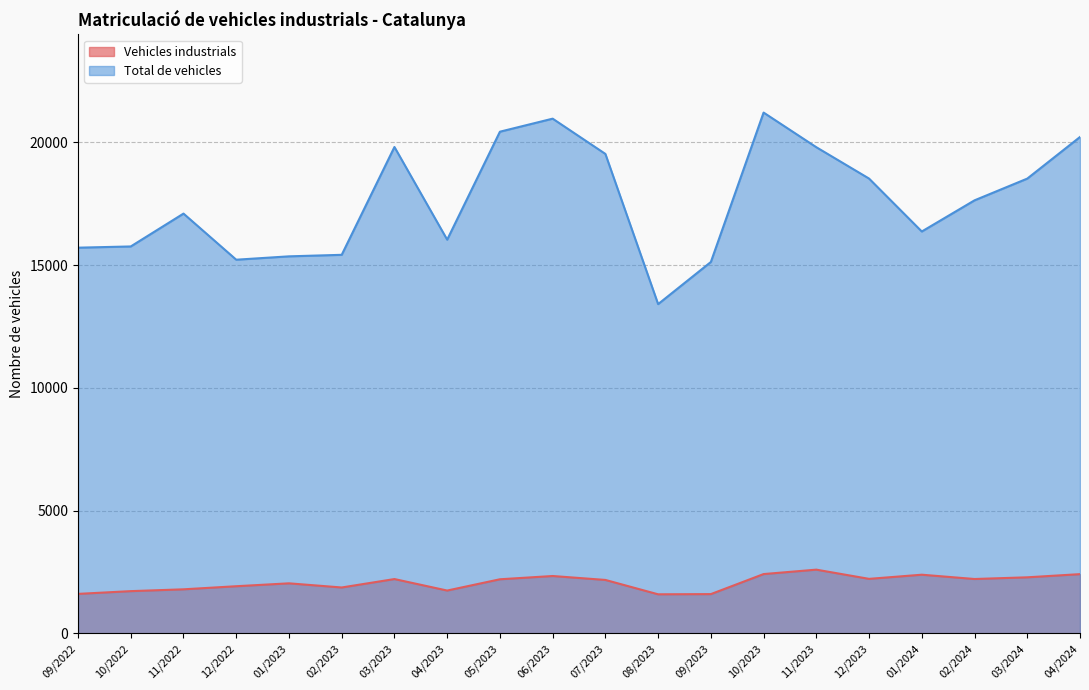

Which category has the highest value in the Vehicles industrials series?

11/2023